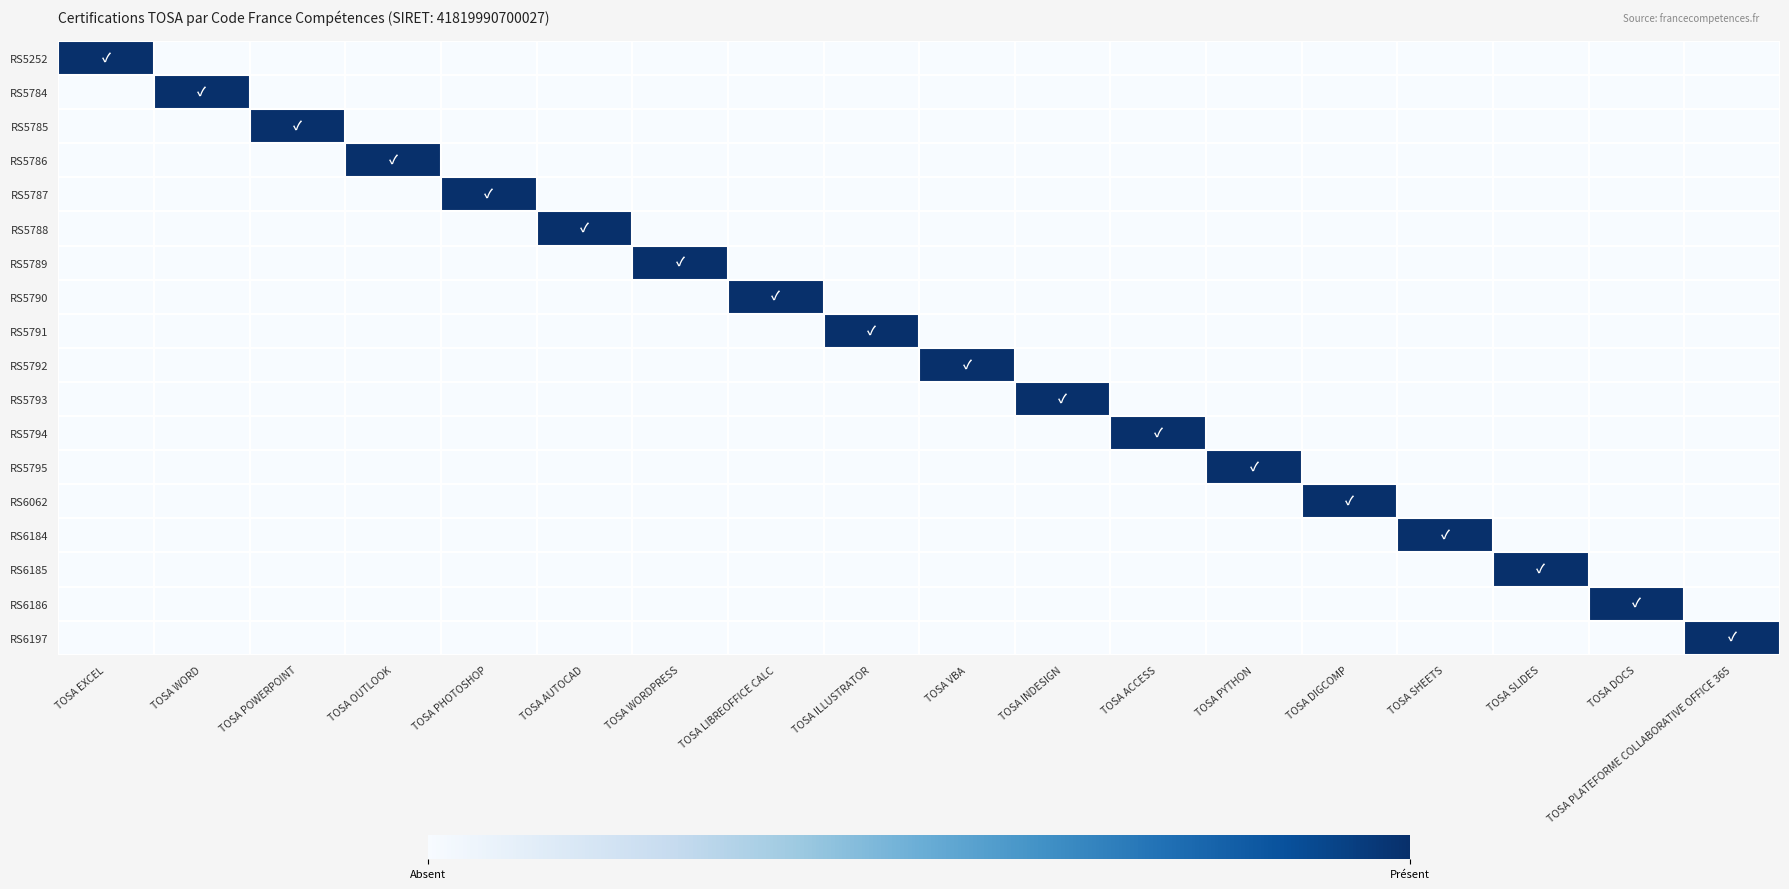

Reading right to left, what are all the values shown in this chart?

RS5252: TOSA PLATEFORME COLLABORATIVE OFFICE 365=0	TOSA DOCS=0	TOSA SLIDES=0	TOSA SHEETS=0	TOSA DIGCOMP=0	TOSA PYTHON=0	TOSA ACCESS=0	TOSA INDESIGN=0	TOSA VBA=0	TOSA ILLUSTRATOR=0	TOSA LIBREOFFICE CALC=0	TOSA WORDPRESS=0	TOSA AUTOCAD=0	TOSA PHOTOSHOP=0	TOSA OUTLOOK=0	TOSA POWERPOINT=0	TOSA WORD=0	TOSA EXCEL=1
RS5784: TOSA PLATEFORME COLLABORATIVE OFFICE 365=0	TOSA DOCS=0	TOSA SLIDES=0	TOSA SHEETS=0	TOSA DIGCOMP=0	TOSA PYTHON=0	TOSA ACCESS=0	TOSA INDESIGN=0	TOSA VBA=0	TOSA ILLUSTRATOR=0	TOSA LIBREOFFICE CALC=0	TOSA WORDPRESS=0	TOSA AUTOCAD=0	TOSA PHOTOSHOP=0	TOSA OUTLOOK=0	TOSA POWERPOINT=0	TOSA WORD=1	TOSA EXCEL=0
RS5785: TOSA PLATEFORME COLLABORATIVE OFFICE 365=0	TOSA DOCS=0	TOSA SLIDES=0	TOSA SHEETS=0	TOSA DIGCOMP=0	TOSA PYTHON=0	TOSA ACCESS=0	TOSA INDESIGN=0	TOSA VBA=0	TOSA ILLUSTRATOR=0	TOSA LIBREOFFICE CALC=0	TOSA WORDPRESS=0	TOSA AUTOCAD=0	TOSA PHOTOSHOP=0	TOSA OUTLOOK=0	TOSA POWERPOINT=1	TOSA WORD=0	TOSA EXCEL=0
RS5786: TOSA PLATEFORME COLLABORATIVE OFFICE 365=0	TOSA DOCS=0	TOSA SLIDES=0	TOSA SHEETS=0	TOSA DIGCOMP=0	TOSA PYTHON=0	TOSA ACCESS=0	TOSA INDESIGN=0	TOSA VBA=0	TOSA ILLUSTRATOR=0	TOSA LIBREOFFICE CALC=0	TOSA WORDPRESS=0	TOSA AUTOCAD=0	TOSA PHOTOSHOP=0	TOSA OUTLOOK=1	TOSA POWERPOINT=0	TOSA WORD=0	TOSA EXCEL=0
RS5787: TOSA PLATEFORME COLLABORATIVE OFFICE 365=0	TOSA DOCS=0	TOSA SLIDES=0	TOSA SHEETS=0	TOSA DIGCOMP=0	TOSA PYTHON=0	TOSA ACCESS=0	TOSA INDESIGN=0	TOSA VBA=0	TOSA ILLUSTRATOR=0	TOSA LIBREOFFICE CALC=0	TOSA WORDPRESS=0	TOSA AUTOCAD=0	TOSA PHOTOSHOP=1	TOSA OUTLOOK=0	TOSA POWERPOINT=0	TOSA WORD=0	TOSA EXCEL=0
RS5788: TOSA PLATEFORME COLLABORATIVE OFFICE 365=0	TOSA DOCS=0	TOSA SLIDES=0	TOSA SHEETS=0	TOSA DIGCOMP=0	TOSA PYTHON=0	TOSA ACCESS=0	TOSA INDESIGN=0	TOSA VBA=0	TOSA ILLUSTRATOR=0	TOSA LIBREOFFICE CALC=0	TOSA WORDPRESS=0	TOSA AUTOCAD=1	TOSA PHOTOSHOP=0	TOSA OUTLOOK=0	TOSA POWERPOINT=0	TOSA WORD=0	TOSA EXCEL=0
RS5789: TOSA PLATEFORME COLLABORATIVE OFFICE 365=0	TOSA DOCS=0	TOSA SLIDES=0	TOSA SHEETS=0	TOSA DIGCOMP=0	TOSA PYTHON=0	TOSA ACCESS=0	TOSA INDESIGN=0	TOSA VBA=0	TOSA ILLUSTRATOR=0	TOSA LIBREOFFICE CALC=0	TOSA WORDPRESS=1	TOSA AUTOCAD=0	TOSA PHOTOSHOP=0	TOSA OUTLOOK=0	TOSA POWERPOINT=0	TOSA WORD=0	TOSA EXCEL=0
RS5790: TOSA PLATEFORME COLLABORATIVE OFFICE 365=0	TOSA DOCS=0	TOSA SLIDES=0	TOSA SHEETS=0	TOSA DIGCOMP=0	TOSA PYTHON=0	TOSA ACCESS=0	TOSA INDESIGN=0	TOSA VBA=0	TOSA ILLUSTRATOR=0	TOSA LIBREOFFICE CALC=1	TOSA WORDPRESS=0	TOSA AUTOCAD=0	TOSA PHOTOSHOP=0	TOSA OUTLOOK=0	TOSA POWERPOINT=0	TOSA WORD=0	TOSA EXCEL=0
RS5791: TOSA PLATEFORME COLLABORATIVE OFFICE 365=0	TOSA DOCS=0	TOSA SLIDES=0	TOSA SHEETS=0	TOSA DIGCOMP=0	TOSA PYTHON=0	TOSA ACCESS=0	TOSA INDESIGN=0	TOSA VBA=0	TOSA ILLUSTRATOR=1	TOSA LIBREOFFICE CALC=0	TOSA WORDPRESS=0	TOSA AUTOCAD=0	TOSA PHOTOSHOP=0	TOSA OUTLOOK=0	TOSA POWERPOINT=0	TOSA WORD=0	TOSA EXCEL=0
RS5792: TOSA PLATEFORME COLLABORATIVE OFFICE 365=0	TOSA DOCS=0	TOSA SLIDES=0	TOSA SHEETS=0	TOSA DIGCOMP=0	TOSA PYTHON=0	TOSA ACCESS=0	TOSA INDESIGN=0	TOSA VBA=1	TOSA ILLUSTRATOR=0	TOSA LIBREOFFICE CALC=0	TOSA WORDPRESS=0	TOSA AUTOCAD=0	TOSA PHOTOSHOP=0	TOSA OUTLOOK=0	TOSA POWERPOINT=0	TOSA WORD=0	TOSA EXCEL=0
RS5793: TOSA PLATEFORME COLLABORATIVE OFFICE 365=0	TOSA DOCS=0	TOSA SLIDES=0	TOSA SHEETS=0	TOSA DIGCOMP=0	TOSA PYTHON=0	TOSA ACCESS=0	TOSA INDESIGN=1	TOSA VBA=0	TOSA ILLUSTRATOR=0	TOSA LIBREOFFICE CALC=0	TOSA WORDPRESS=0	TOSA AUTOCAD=0	TOSA PHOTOSHOP=0	TOSA OUTLOOK=0	TOSA POWERPOINT=0	TOSA WORD=0	TOSA EXCEL=0
RS5794: TOSA PLATEFORME COLLABORATIVE OFFICE 365=0	TOSA DOCS=0	TOSA SLIDES=0	TOSA SHEETS=0	TOSA DIGCOMP=0	TOSA PYTHON=0	TOSA ACCESS=1	TOSA INDESIGN=0	TOSA VBA=0	TOSA ILLUSTRATOR=0	TOSA LIBREOFFICE CALC=0	TOSA WORDPRESS=0	TOSA AUTOCAD=0	TOSA PHOTOSHOP=0	TOSA OUTLOOK=0	TOSA POWERPOINT=0	TOSA WORD=0	TOSA EXCEL=0
RS5795: TOSA PLATEFORME COLLABORATIVE OFFICE 365=0	TOSA DOCS=0	TOSA SLIDES=0	TOSA SHEETS=0	TOSA DIGCOMP=0	TOSA PYTHON=1	TOSA ACCESS=0	TOSA INDESIGN=0	TOSA VBA=0	TOSA ILLUSTRATOR=0	TOSA LIBREOFFICE CALC=0	TOSA WORDPRESS=0	TOSA AUTOCAD=0	TOSA PHOTOSHOP=0	TOSA OUTLOOK=0	TOSA POWERPOINT=0	TOSA WORD=0	TOSA EXCEL=0
RS6062: TOSA PLATEFORME COLLABORATIVE OFFICE 365=0	TOSA DOCS=0	TOSA SLIDES=0	TOSA SHEETS=0	TOSA DIGCOMP=1	TOSA PYTHON=0	TOSA ACCESS=0	TOSA INDESIGN=0	TOSA VBA=0	TOSA ILLUSTRATOR=0	TOSA LIBREOFFICE CALC=0	TOSA WORDPRESS=0	TOSA AUTOCAD=0	TOSA PHOTOSHOP=0	TOSA OUTLOOK=0	TOSA POWERPOINT=0	TOSA WORD=0	TOSA EXCEL=0
RS6184: TOSA PLATEFORME COLLABORATIVE OFFICE 365=0	TOSA DOCS=0	TOSA SLIDES=0	TOSA SHEETS=1	TOSA DIGCOMP=0	TOSA PYTHON=0	TOSA ACCESS=0	TOSA INDESIGN=0	TOSA VBA=0	TOSA ILLUSTRATOR=0	TOSA LIBREOFFICE CALC=0	TOSA WORDPRESS=0	TOSA AUTOCAD=0	TOSA PHOTOSHOP=0	TOSA OUTLOOK=0	TOSA POWERPOINT=0	TOSA WORD=0	TOSA EXCEL=0
RS6185: TOSA PLATEFORME COLLABORATIVE OFFICE 365=0	TOSA DOCS=0	TOSA SLIDES=1	TOSA SHEETS=0	TOSA DIGCOMP=0	TOSA PYTHON=0	TOSA ACCESS=0	TOSA INDESIGN=0	TOSA VBA=0	TOSA ILLUSTRATOR=0	TOSA LIBREOFFICE CALC=0	TOSA WORDPRESS=0	TOSA AUTOCAD=0	TOSA PHOTOSHOP=0	TOSA OUTLOOK=0	TOSA POWERPOINT=0	TOSA WORD=0	TOSA EXCEL=0
RS6186: TOSA PLATEFORME COLLABORATIVE OFFICE 365=0	TOSA DOCS=1	TOSA SLIDES=0	TOSA SHEETS=0	TOSA DIGCOMP=0	TOSA PYTHON=0	TOSA ACCESS=0	TOSA INDESIGN=0	TOSA VBA=0	TOSA ILLUSTRATOR=0	TOSA LIBREOFFICE CALC=0	TOSA WORDPRESS=0	TOSA AUTOCAD=0	TOSA PHOTOSHOP=0	TOSA OUTLOOK=0	TOSA POWERPOINT=0	TOSA WORD=0	TOSA EXCEL=0
RS6197: TOSA PLATEFORME COLLABORATIVE OFFICE 365=1	TOSA DOCS=0	TOSA SLIDES=0	TOSA SHEETS=0	TOSA DIGCOMP=0	TOSA PYTHON=0	TOSA ACCESS=0	TOSA INDESIGN=0	TOSA VBA=0	TOSA ILLUSTRATOR=0	TOSA LIBREOFFICE CALC=0	TOSA WORDPRESS=0	TOSA AUTOCAD=0	TOSA PHOTOSHOP=0	TOSA OUTLOOK=0	TOSA POWERPOINT=0	TOSA WORD=0	TOSA EXCEL=0